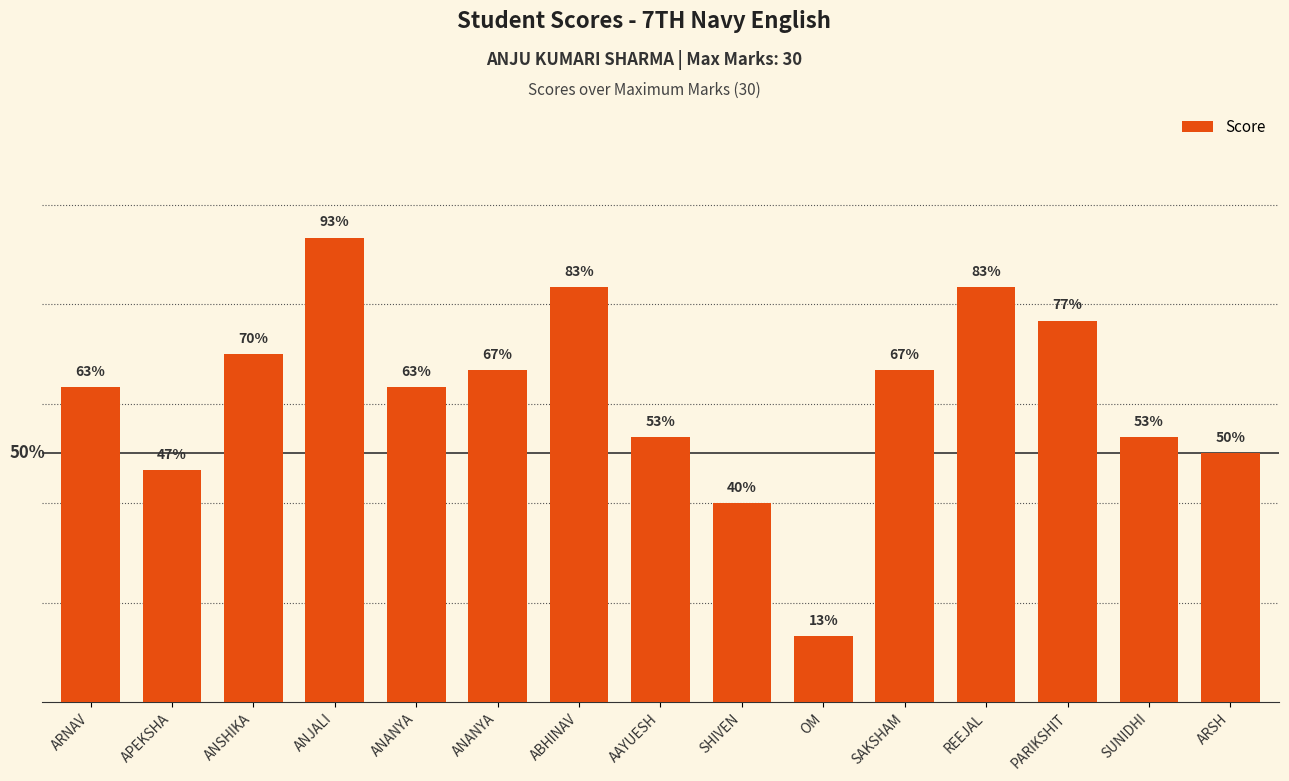

At which category does the chart reach its minimum across all series?

OM